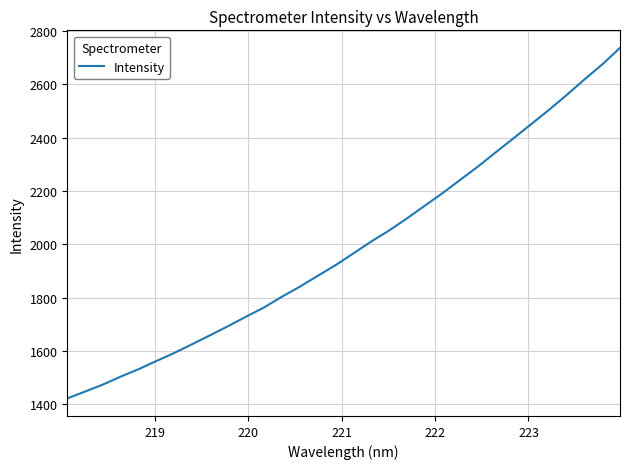

What is the maximum value shown in the chart?

2736.2